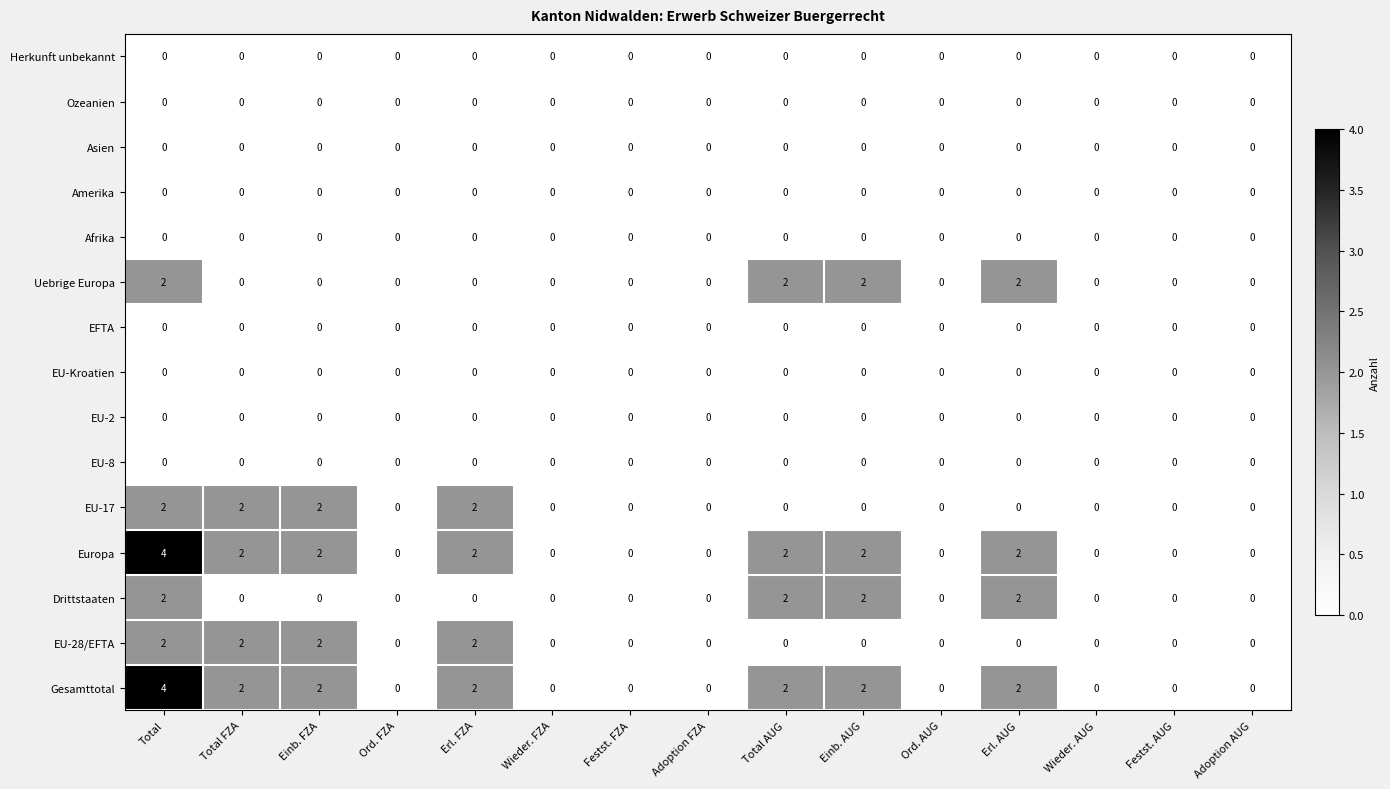

What is the greatest value displayed?

4